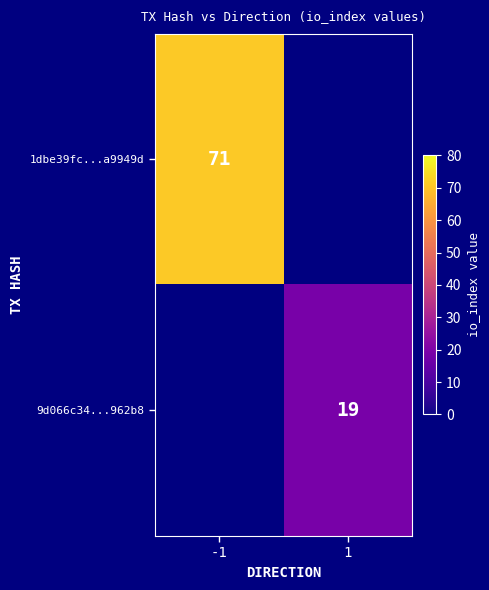

Is it true that 9d066c34...962b8 equals 12.0 at 1?

False